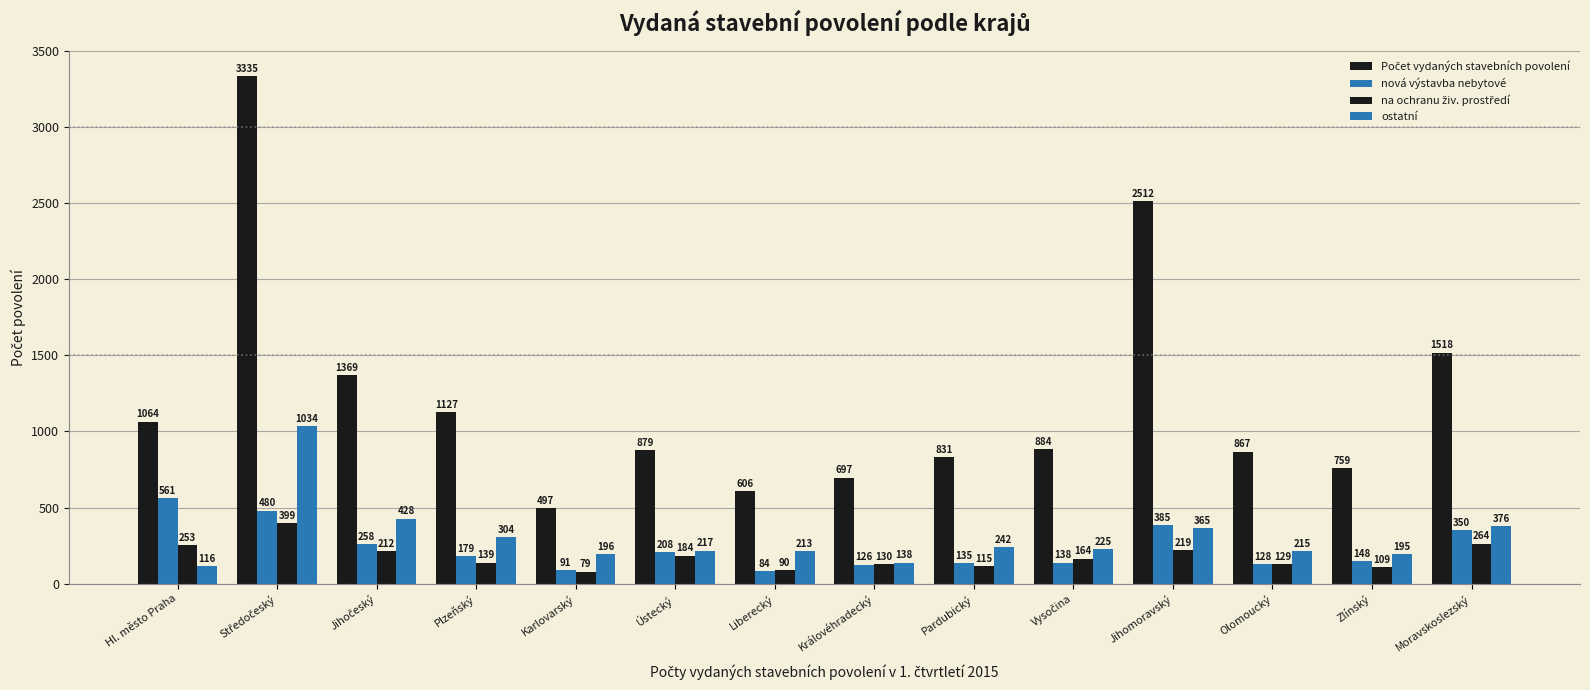

What is the label of the 8th bar from the right?

Liberecký